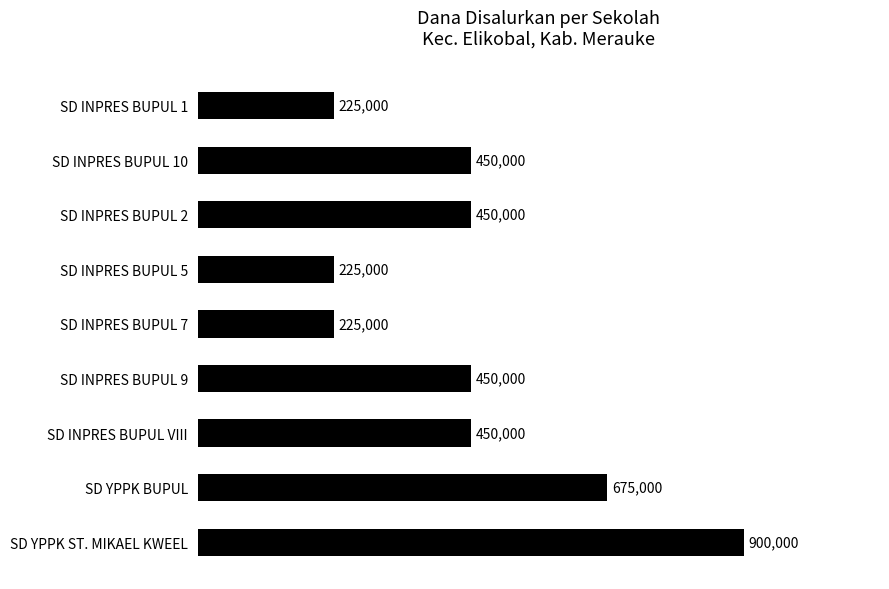

Are the bars horizontal?

Yes